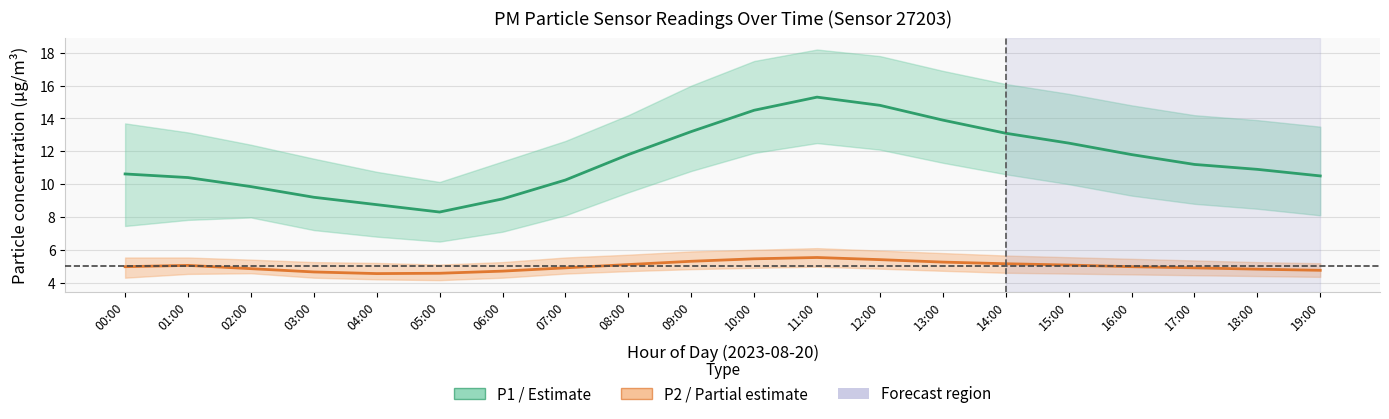

Is it true that P2 (PM2.5) equals 3.1 at 05:00?

False